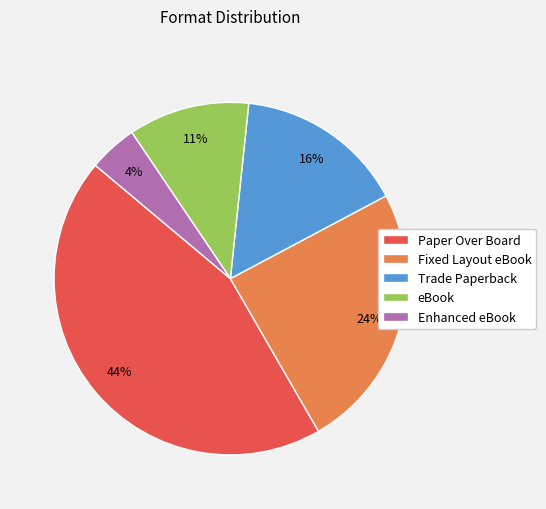

What percentage is the Trade Paperback slice, to the nearest percent?

16%